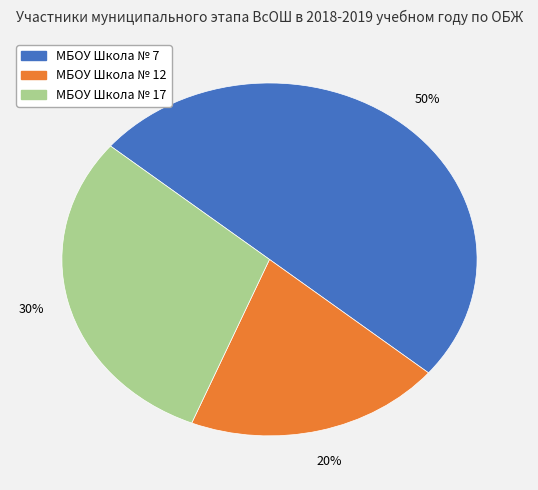

To the nearest percent, what is the combined percentage of МБОУ Школа № 12 and МБОУ Школа № 7?

70%